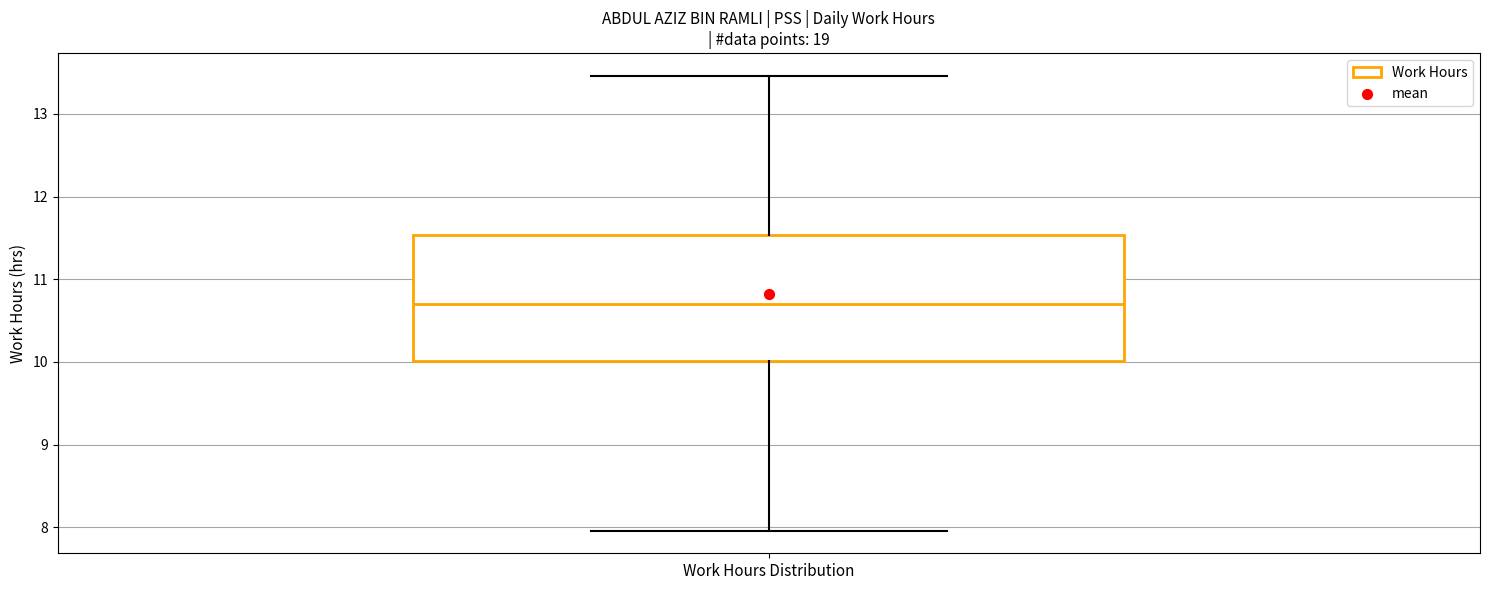

Transcribe this box plot: give where the median line is, the range the box spans, and where the two whiskers end, as read against the y-axis. The values are not printed on the chart, so give them approximately, as read against the axis.

median 10.7, box 10.0 to 11.5, whiskers 8.0 to 13.5